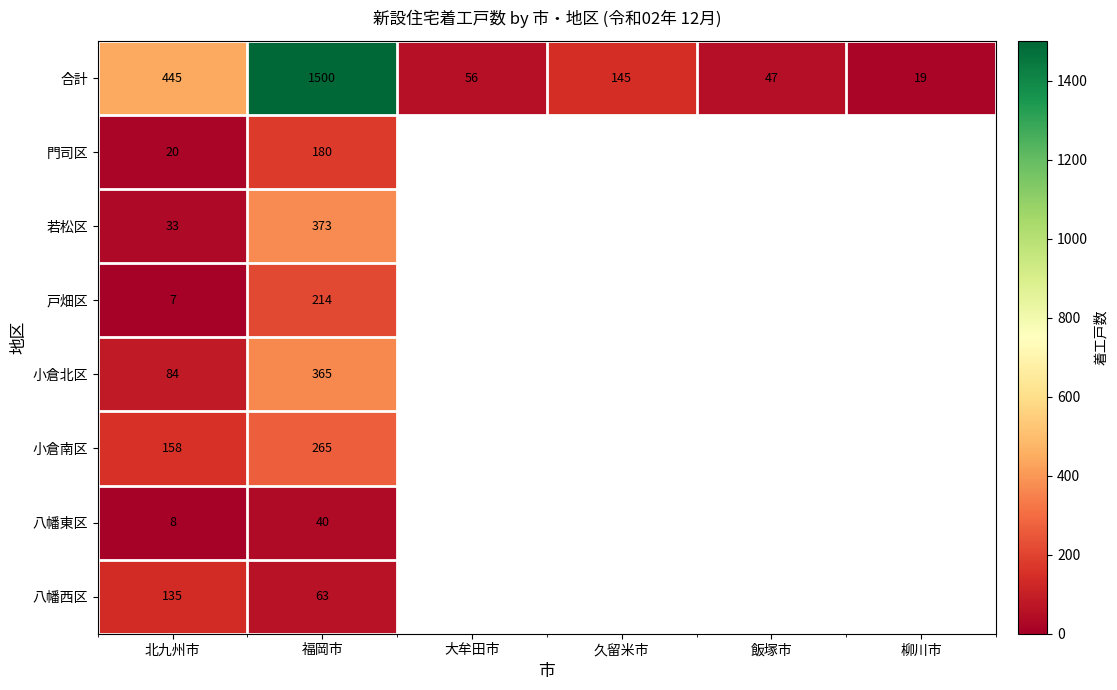

What is the total value across all series at 北九州市?

890